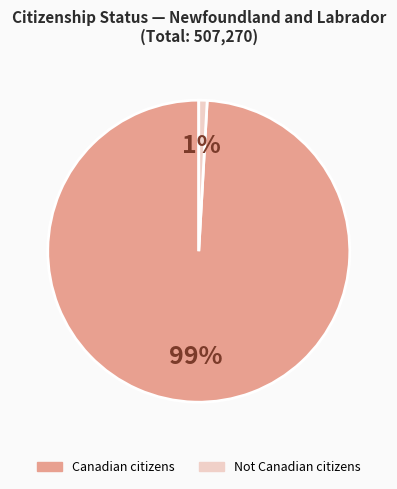

To the nearest percent, what is the difference between the largest and smallest slice percentages?

98%